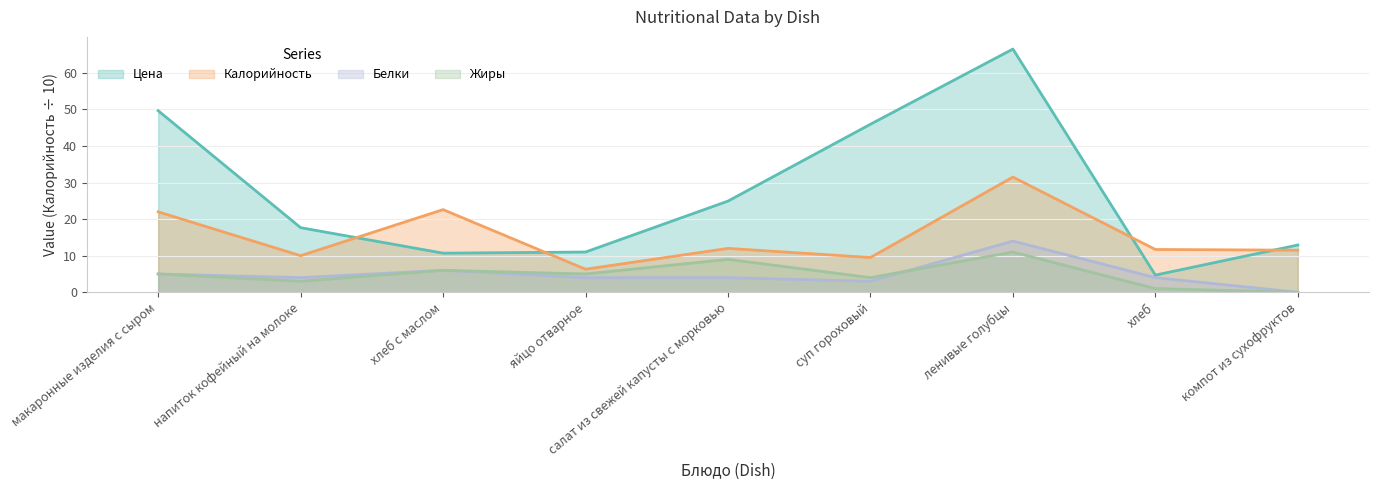

Is it true that Белки equals 6.9 at ленивые голубцы?

False